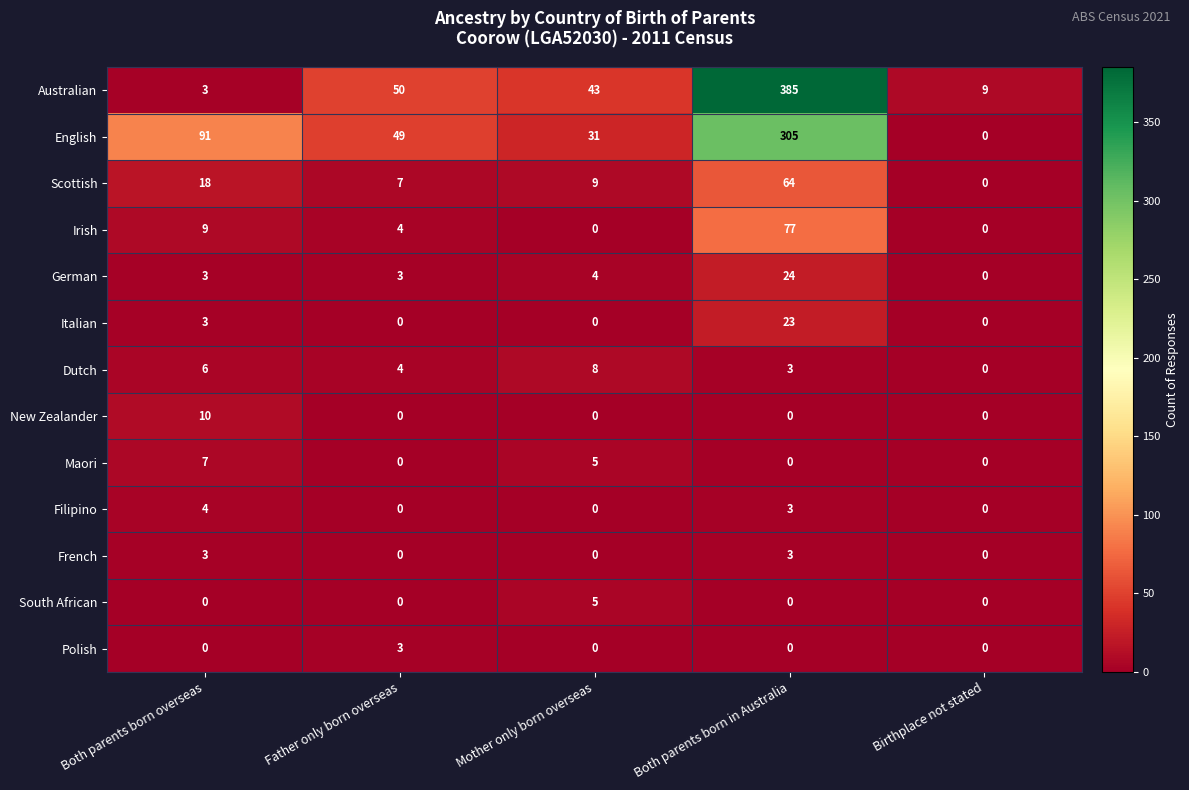

What is the sum of all Irish values?

90